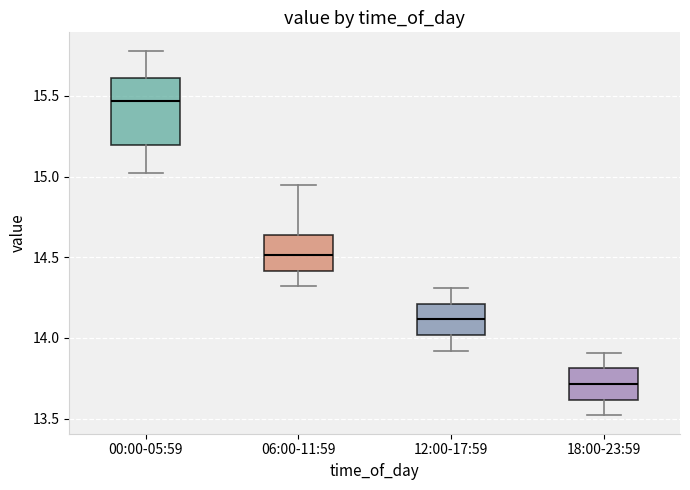

Which box is the tallest, from its lower edge to its upper edge?

00:00-05:59